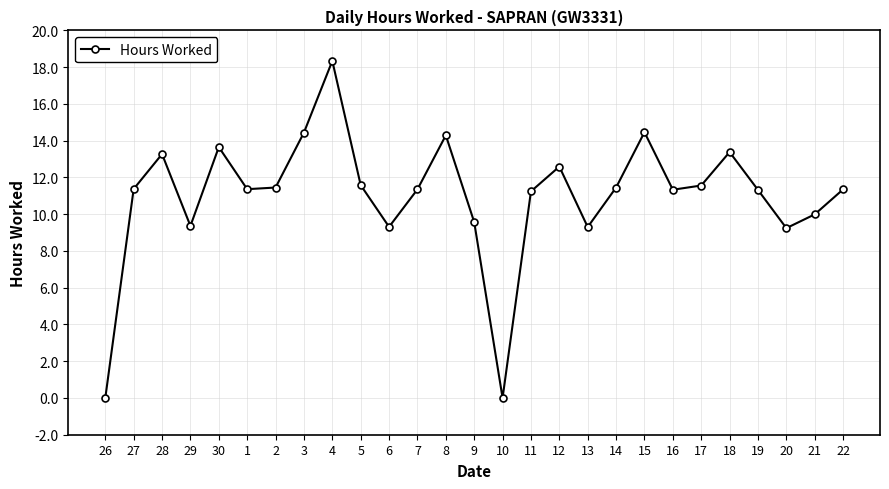

At which label does the data first exceed 11?

27